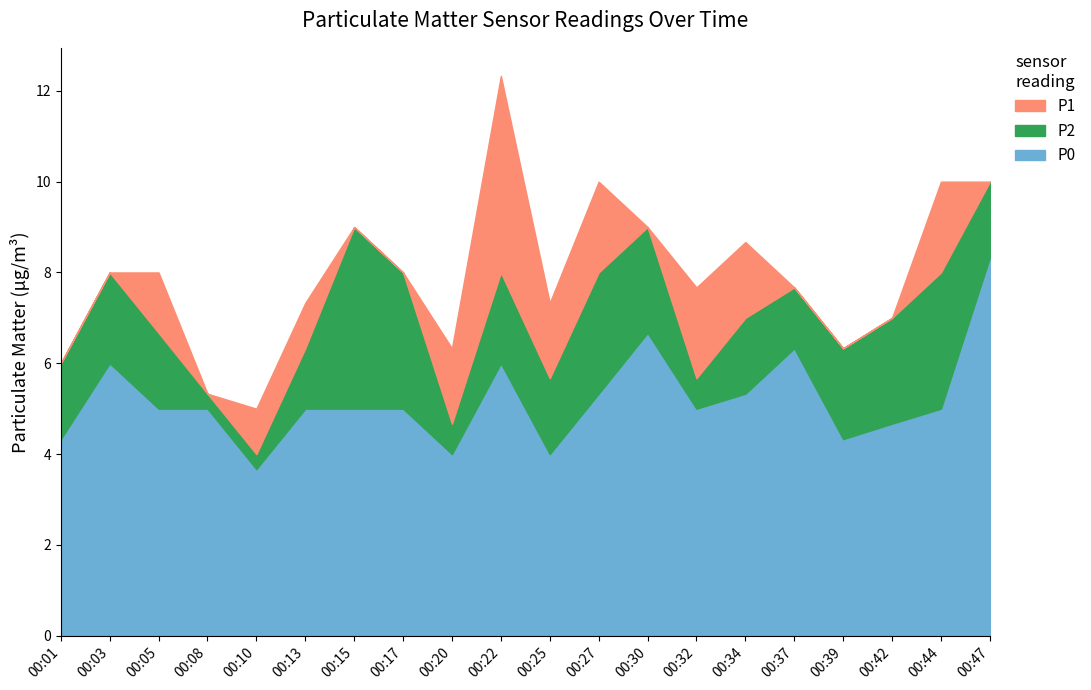

Reading left to right, what are all the values shown in this chart?

P0: 00:01=4.3	00:03=6.0	00:05=5.0	00:08=5.0	00:10=3.7	00:13=5.0	00:15=5.0	00:17=5.0	00:20=4.0	00:22=6.0	00:25=4.0	00:27=5.3	00:30=6.7	00:32=5.0	00:34=5.3	00:37=6.3	00:39=4.3	00:42=4.7	00:44=5.0	00:47=8.3
P2: 00:01=6.0	00:03=8.0	00:05=6.7	00:08=5.3	00:10=4.0	00:13=6.3	00:15=9.0	00:17=8.0	00:20=4.7	00:22=8.0	00:25=5.7	00:27=8.0	00:30=9.0	00:32=5.7	00:34=7.0	00:37=7.7	00:39=6.3	00:42=7.0	00:44=8.0	00:47=10.0
P1: 00:01=6.0	00:03=8.0	00:05=8.0	00:08=5.3	00:10=5.0	00:13=7.3	00:15=9.0	00:17=8.0	00:20=6.3	00:22=12.3	00:25=7.3	00:27=10.0	00:30=9.0	00:32=7.7	00:34=8.7	00:37=7.7	00:39=6.3	00:42=7.0	00:44=10.0	00:47=10.0